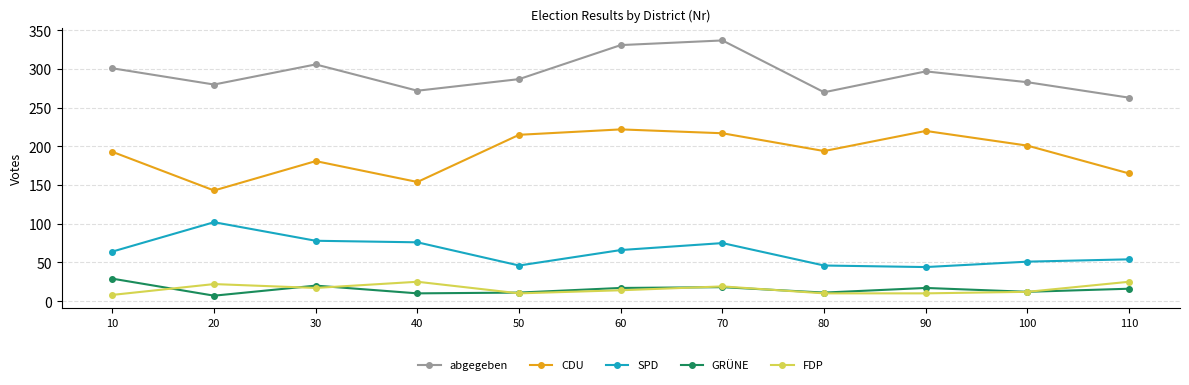

True or false: abgegeben and GRÜNE cross at least once.

False